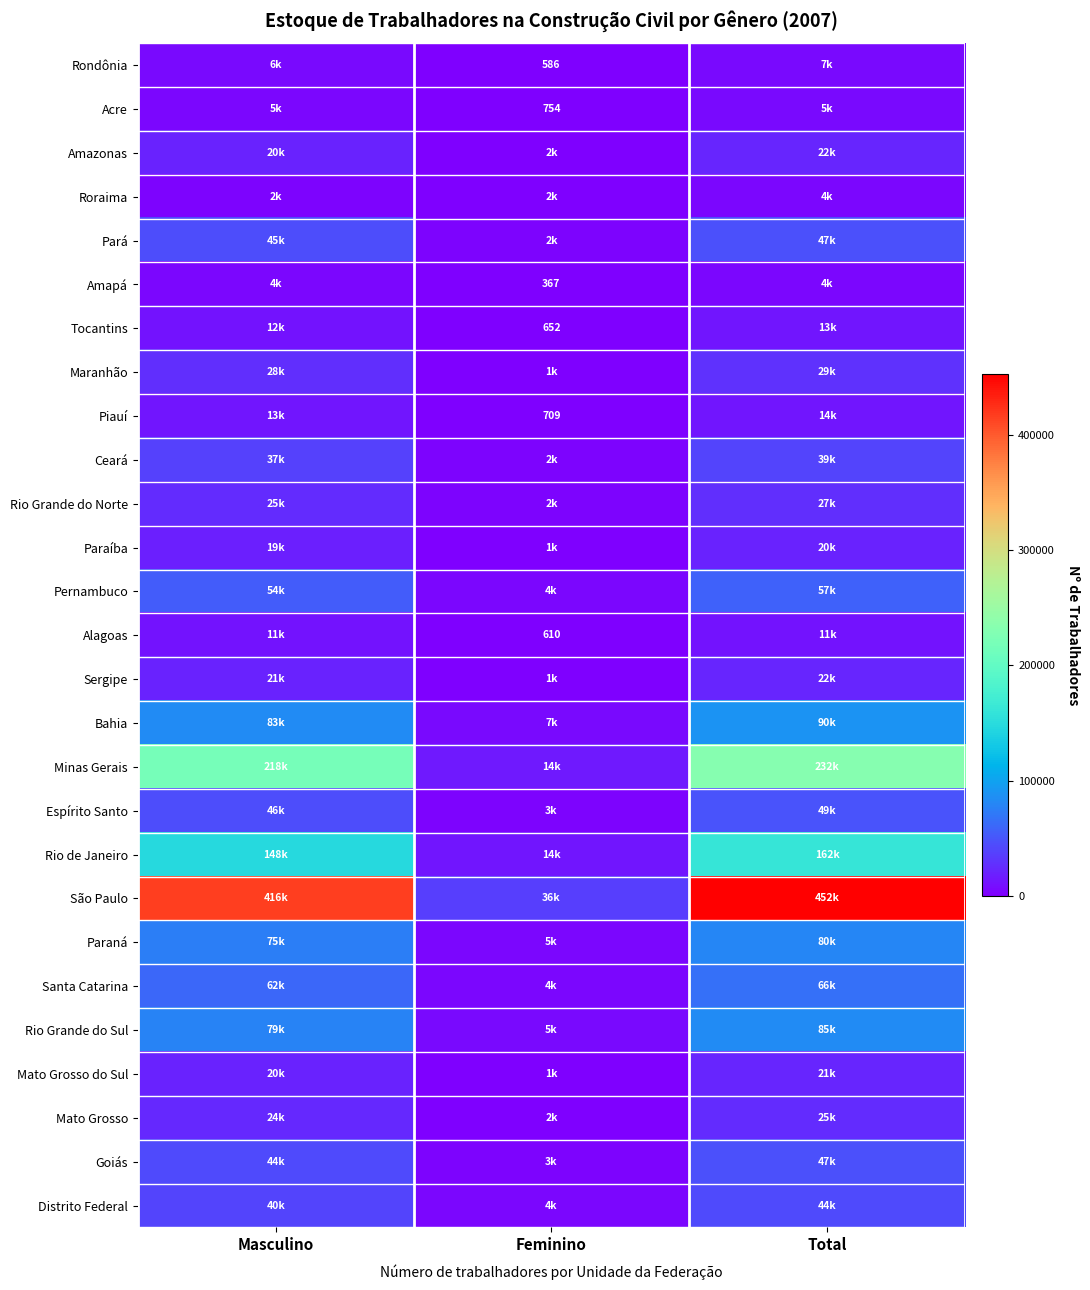

Which has a higher value, Total or Feminino?

Total